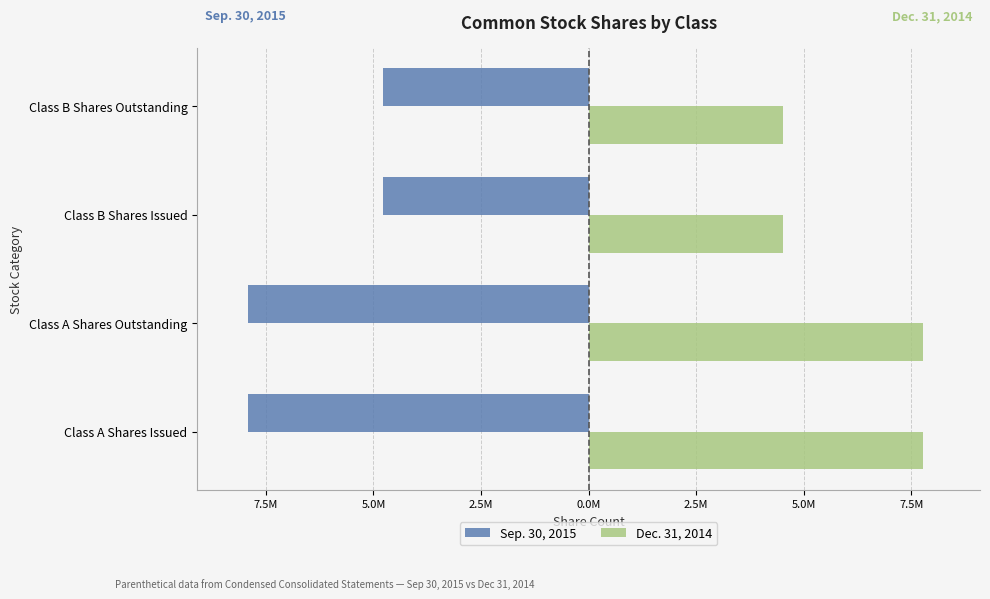

What are all the series names shown in the legend?

Sep. 30, 2015, Dec. 31, 2014